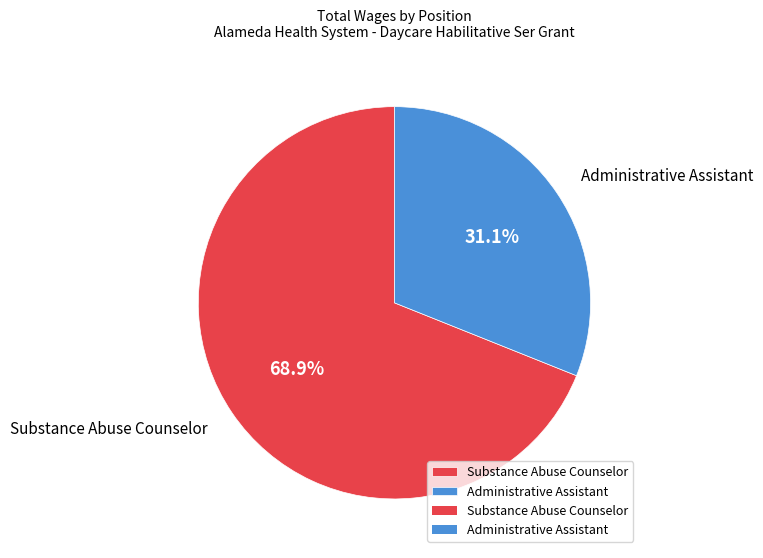

Rank the categories by value from highest to lowest.

Substance Abuse Counselor, Administrative Assistant